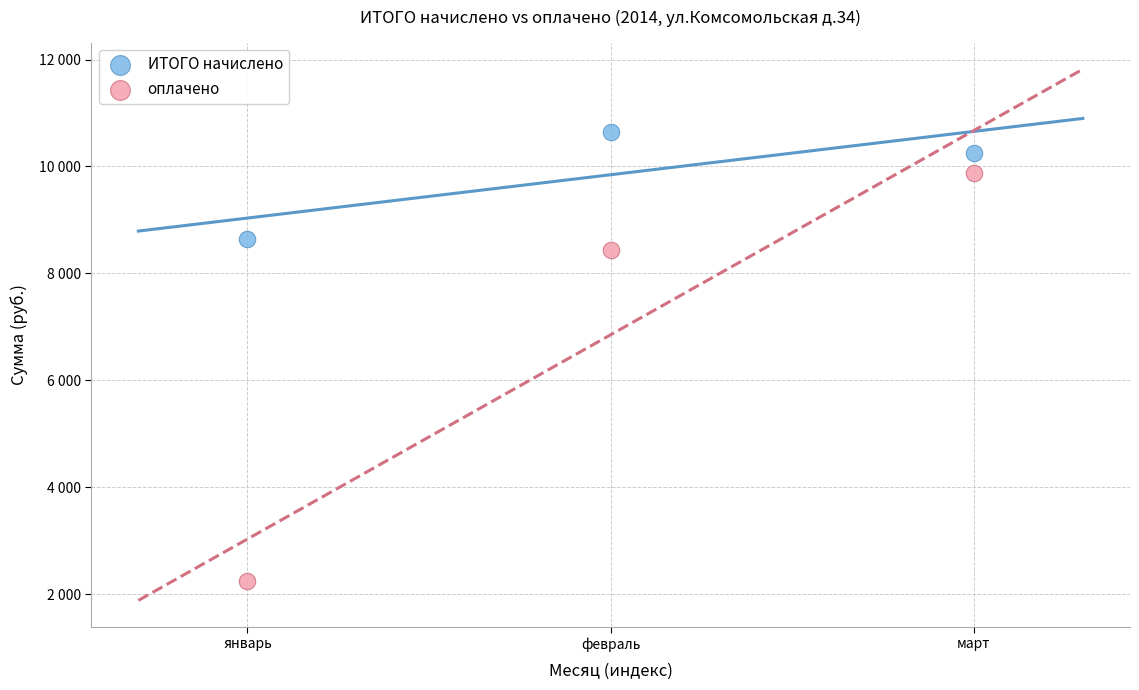

Which series reaches the minimum Y coordinate?

оплачено